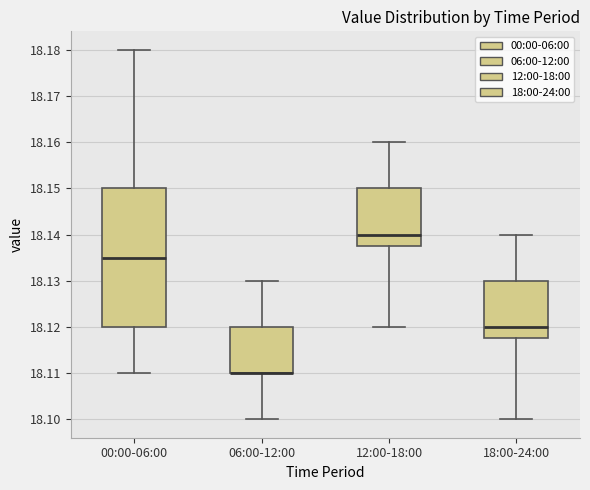

Reading left to right, read every box against the y-axis: the position of its median line, the range the box covers, and the ends of its whiskers. The values are not printed on the chart, so give them approximately, as read against the axis.

00:00-06:00: median 18.135, box 18.120 to 18.150, whiskers 18.110 to 18.180
06:00-12:00: median 18.110 (drawn on the box's lower edge), box 18.110 to 18.120, whiskers 18.100 to 18.130
12:00-18:00: median 18.140, box 18.138 to 18.150, whiskers 18.120 to 18.160
18:00-24:00: median 18.120, box 18.118 to 18.130, whiskers 18.100 to 18.140